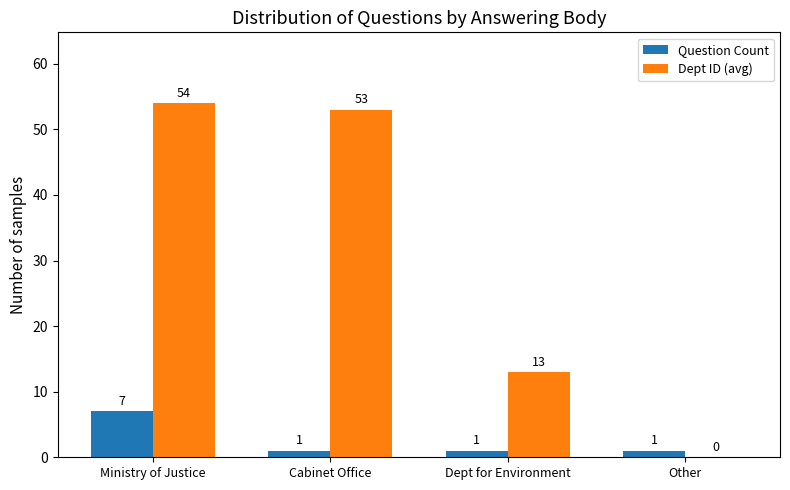

Are the bars horizontal?

No